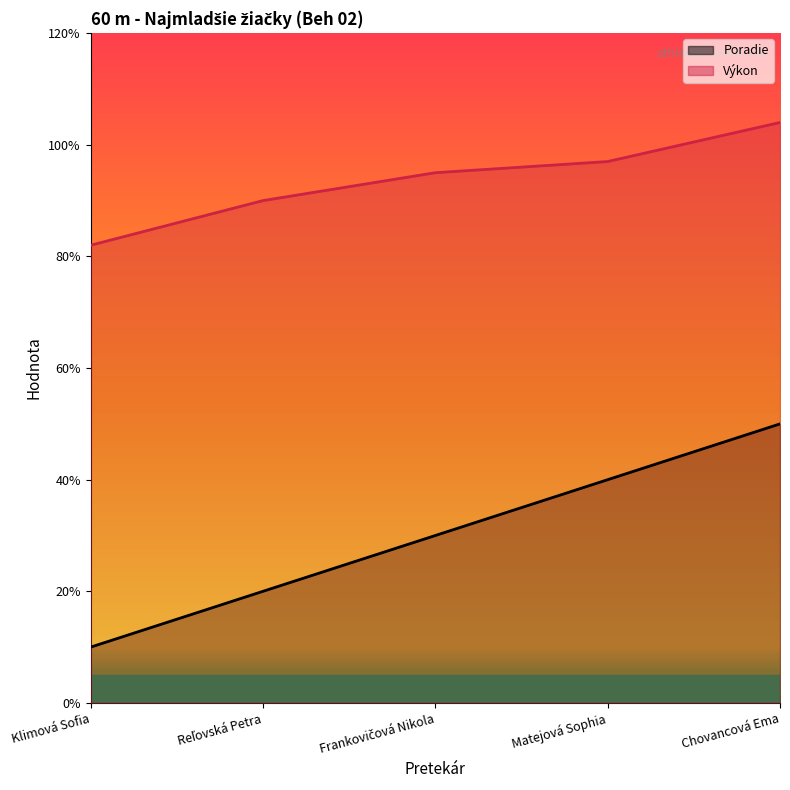

What position from the left is Frankovičová Nikola?

3